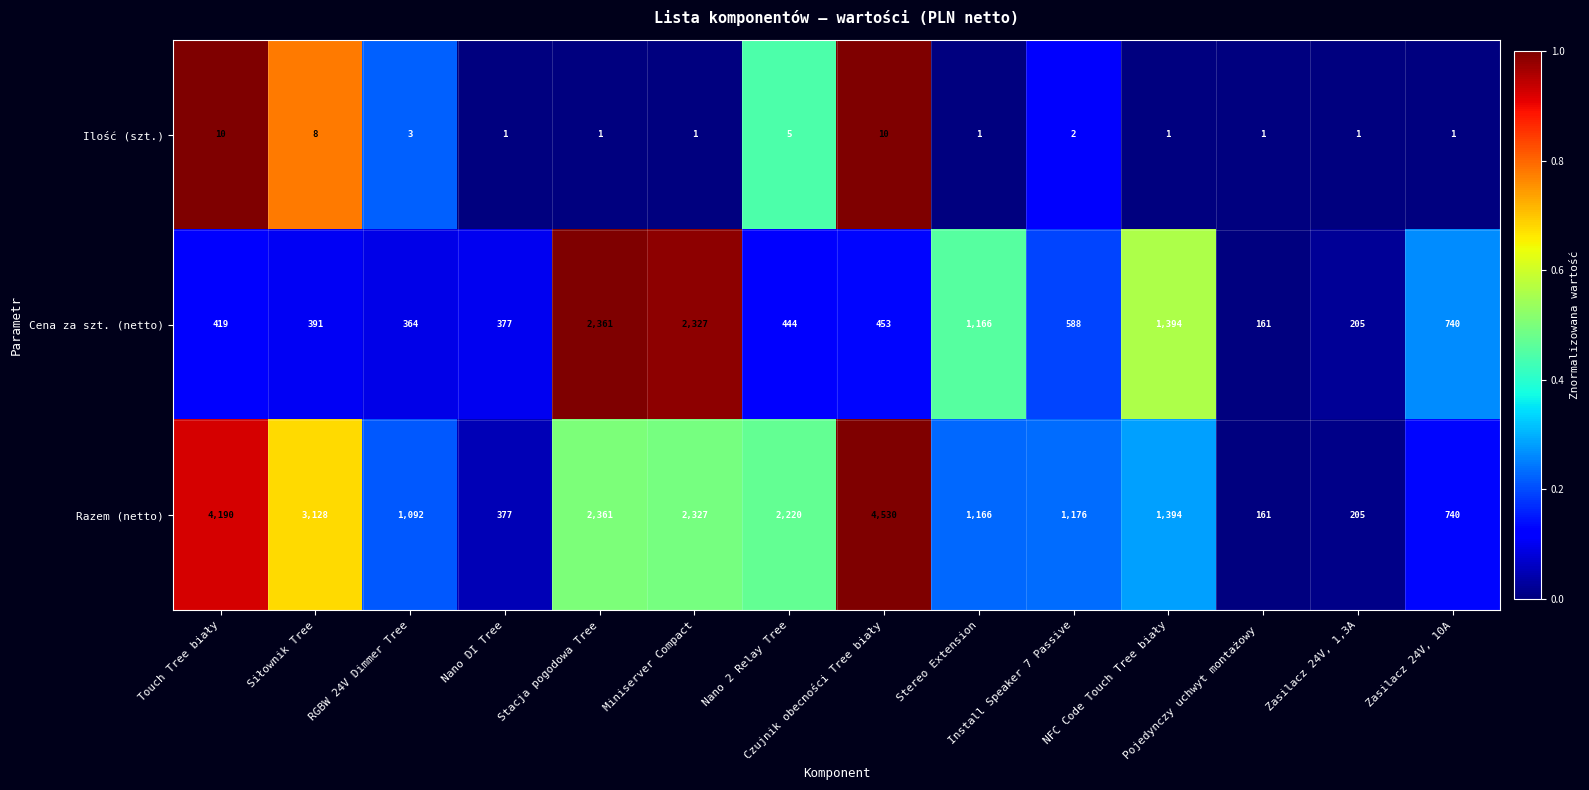

Which series has the largest total across all categories?

Razem (netto)